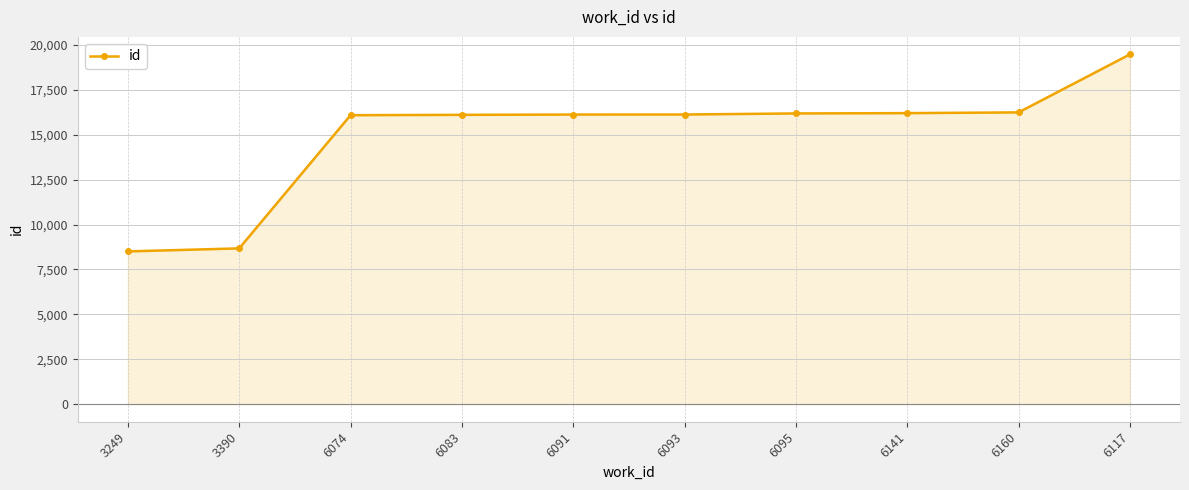

How many values are below 16120?

5